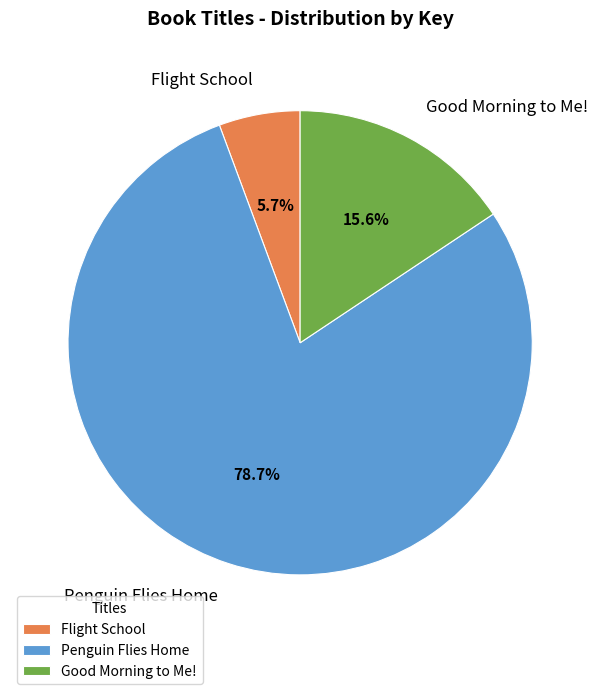

How many slices are in this pie chart?

3